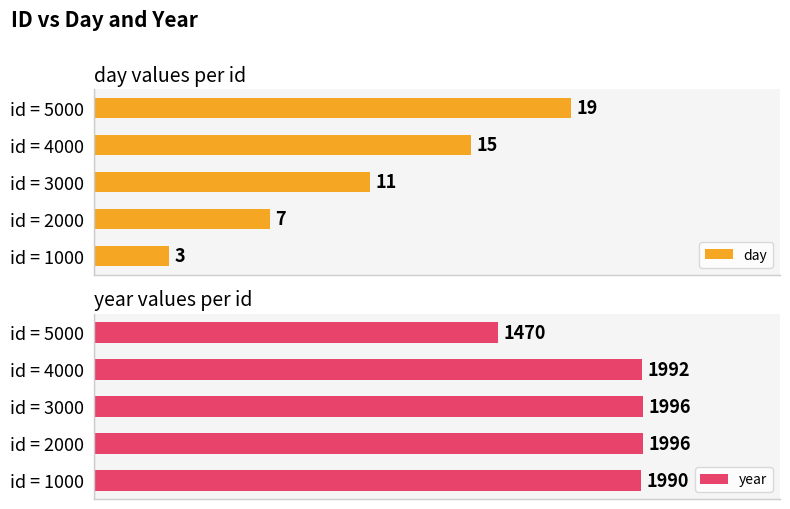

List the series in order of their overall mean, lowest first.

day, year